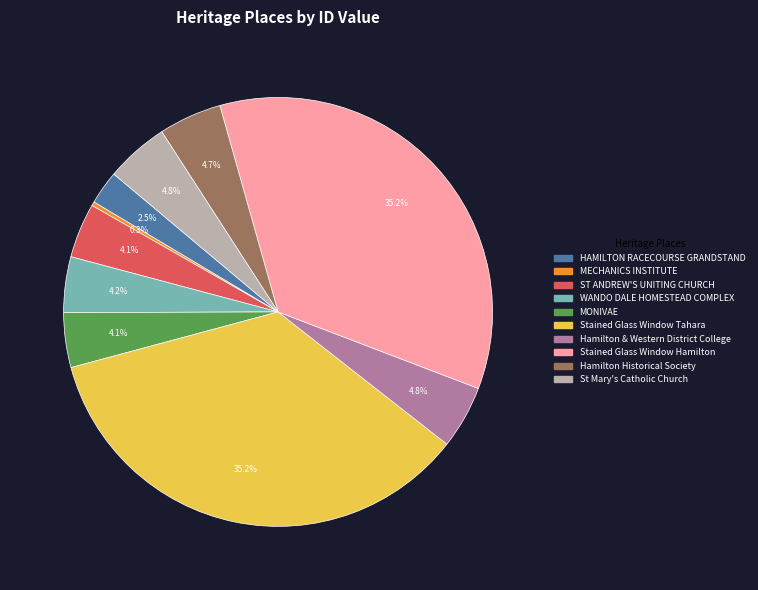

What portion of the pie excludes St Mary's Catholic Church?

95.2%